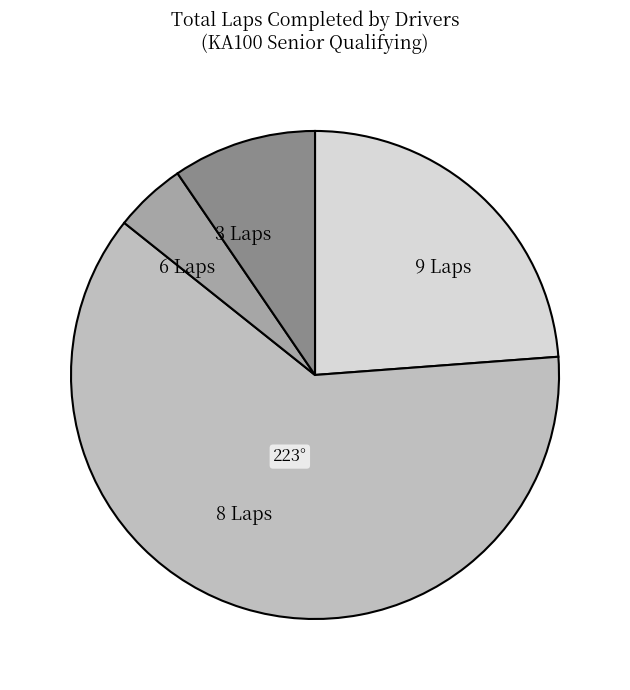

Rank the categories by value from lowest to highest.

6 Laps, 3 Laps, 9 Laps, 8 Laps